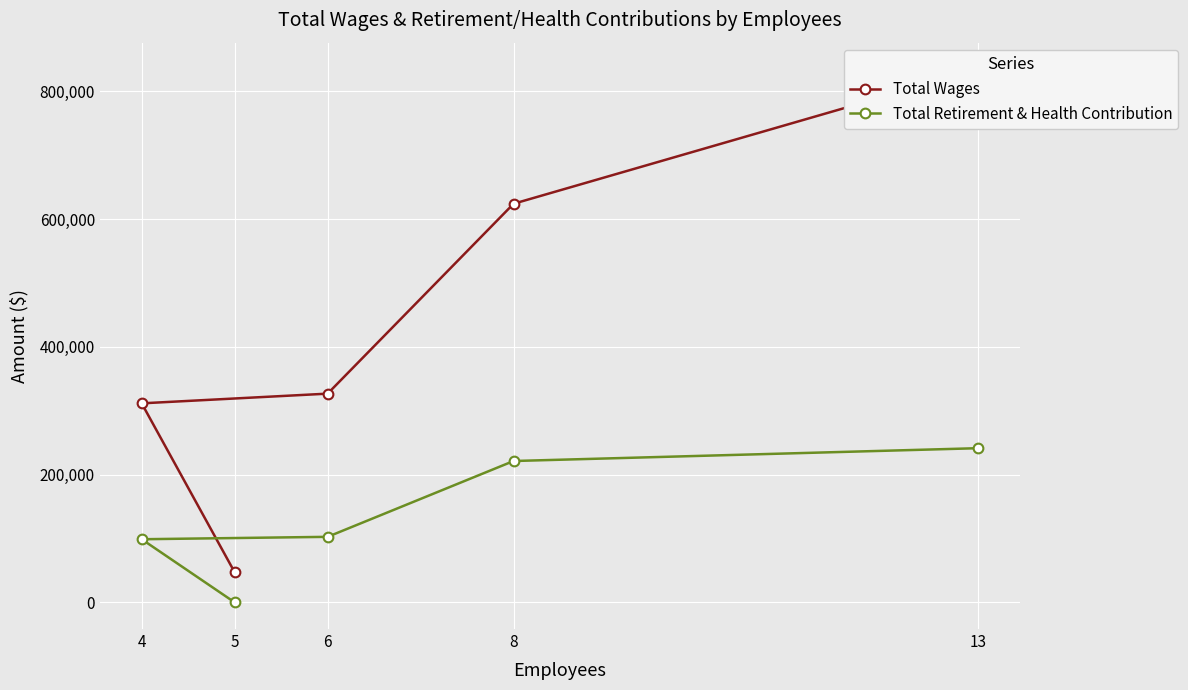

Reading left to right, extract all data points from this chart.

Total Wages: 13=834324	8=623932	6=326701	4=311523	5=47100
Total Retirement & Health Contribution: 13=241343	8=221251	6=102580	4=98816	5=0